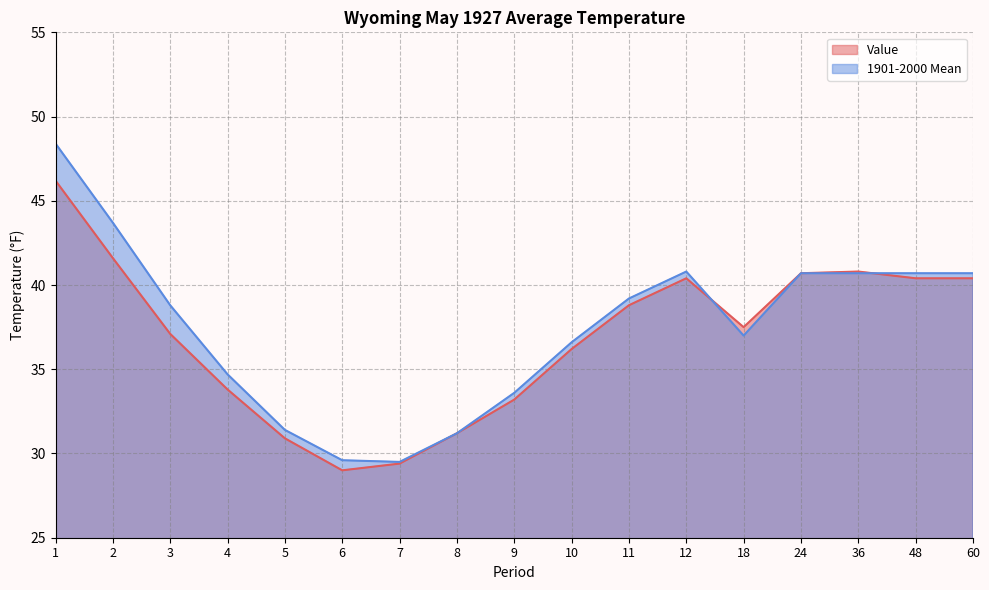

Which series has the largest total across all categories?

1901-2000 Mean